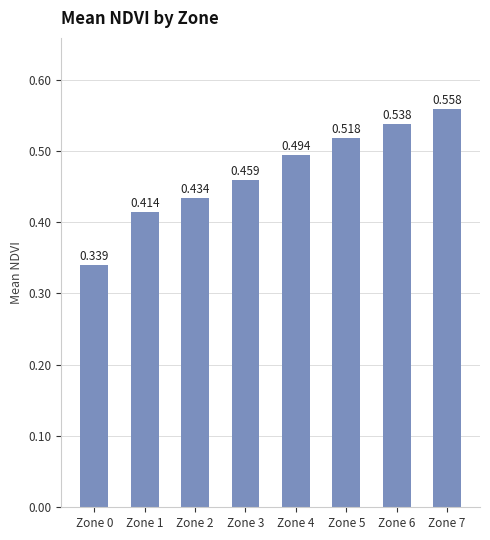

What is the sum of all values?

3.8